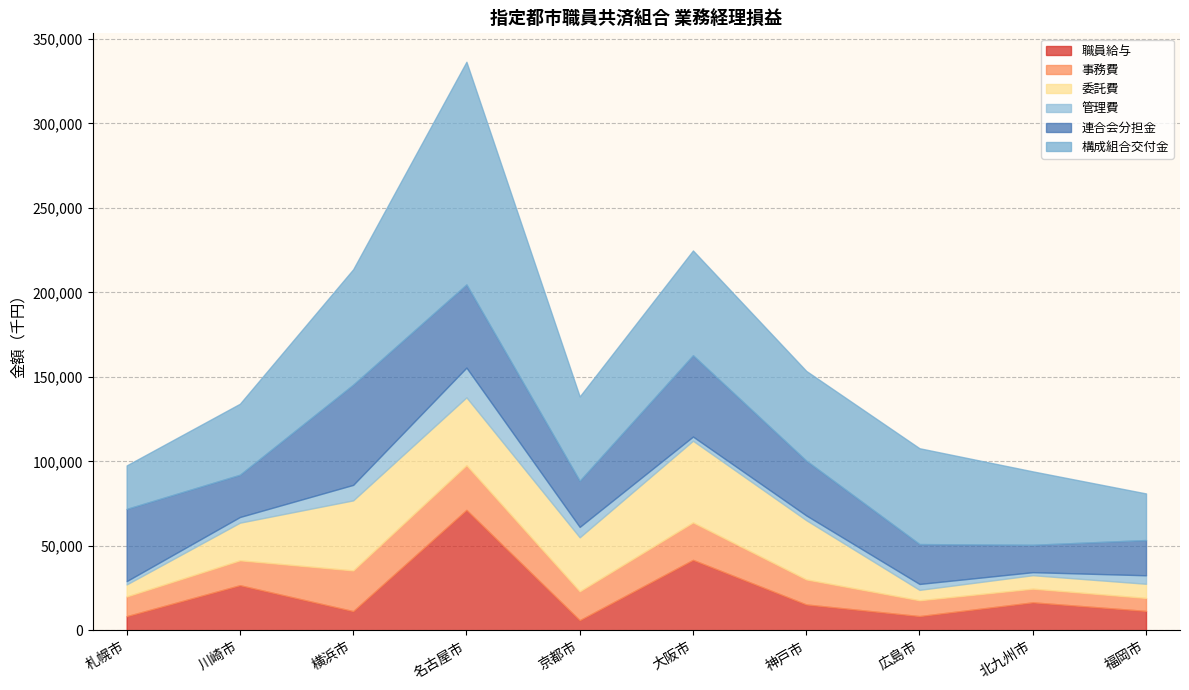

What are all the series names shown in the legend?

職員給与, 事務費, 委託費, 管理費, 連合会分担金, 構成組合交付金